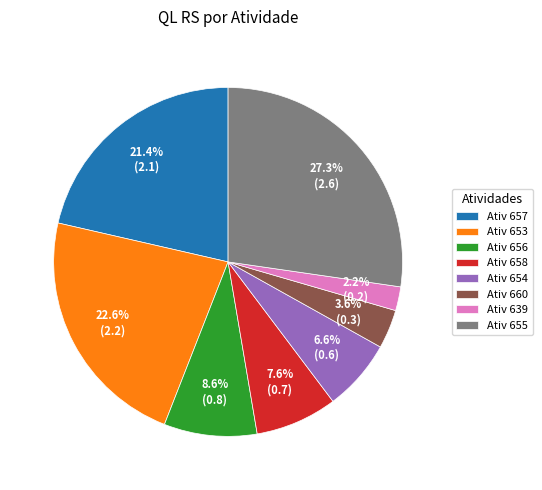

Does Ativ 655 account for over 50% of the chart?

No